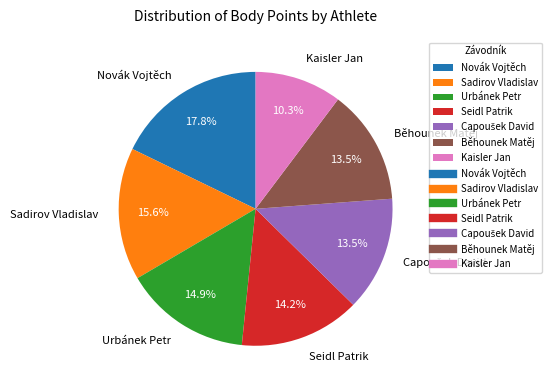

What is the largest slice in the pie chart?

Novák Vojtěch